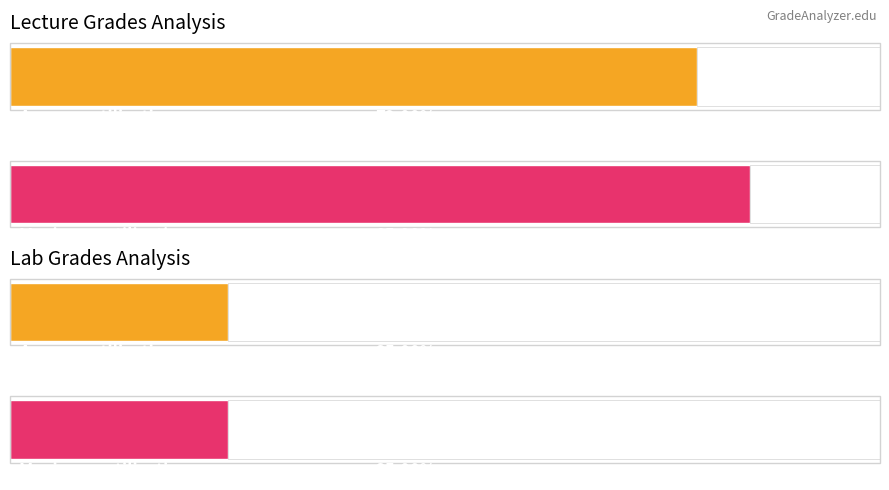

The value of Average utilization at DALILA is 16.0. True or false?

True